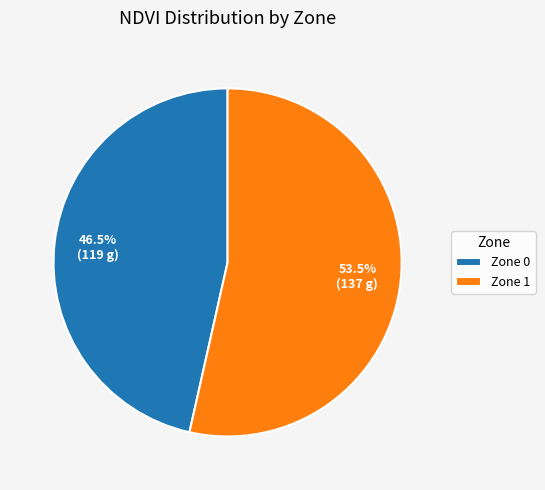

How many slices are in this pie chart?

2